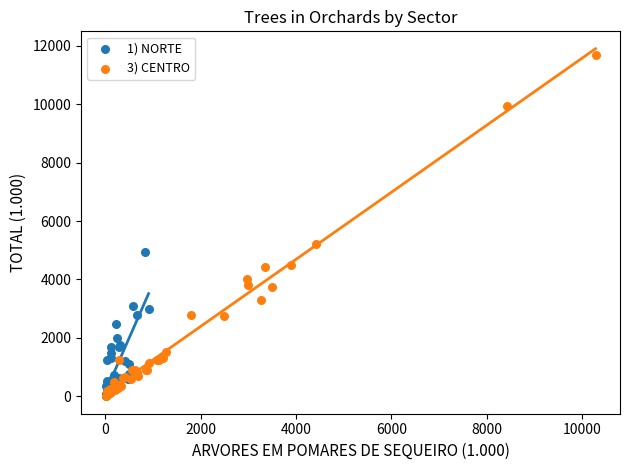

Which series reaches the maximum Y coordinate?

3) CENTRO